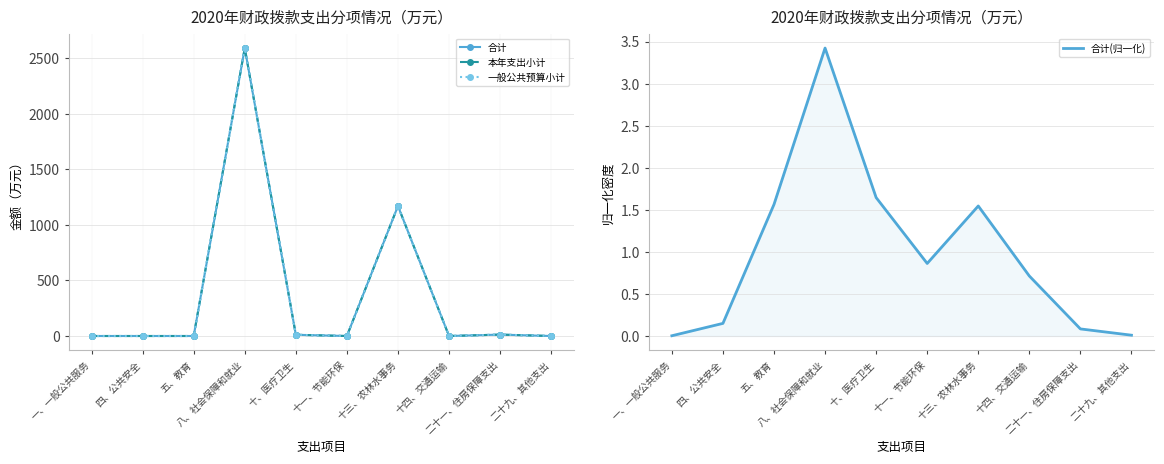

True or false: 本年支出小计 and 合计(归一化) cross at least once.

True